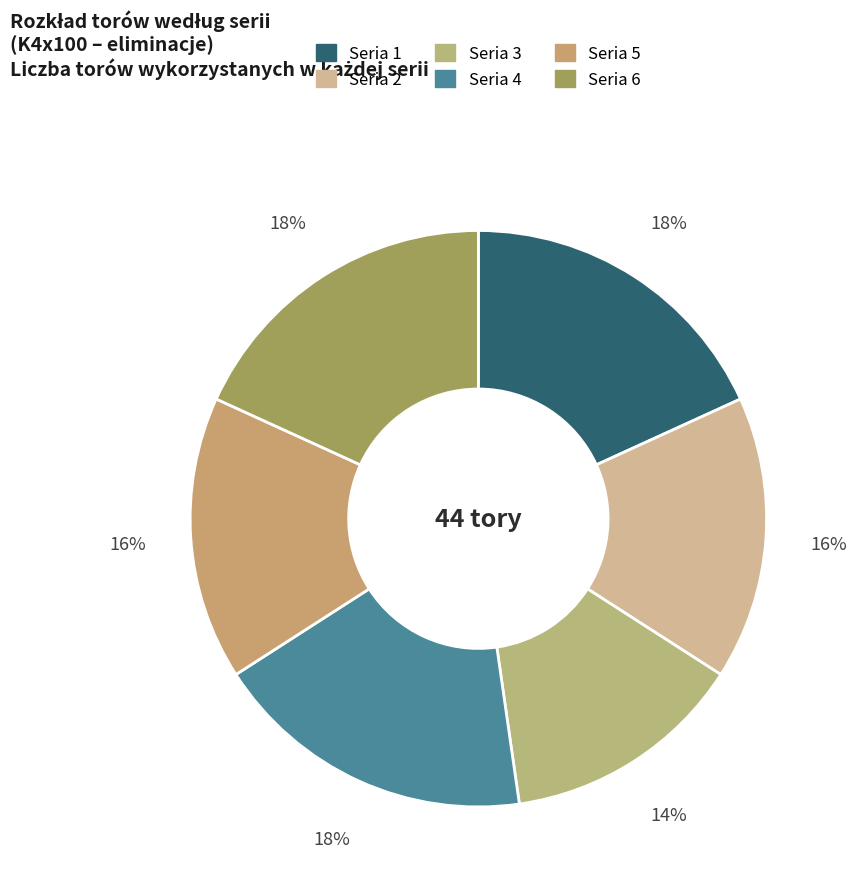

Which category has the biggest portion of the pie?

Seria 1